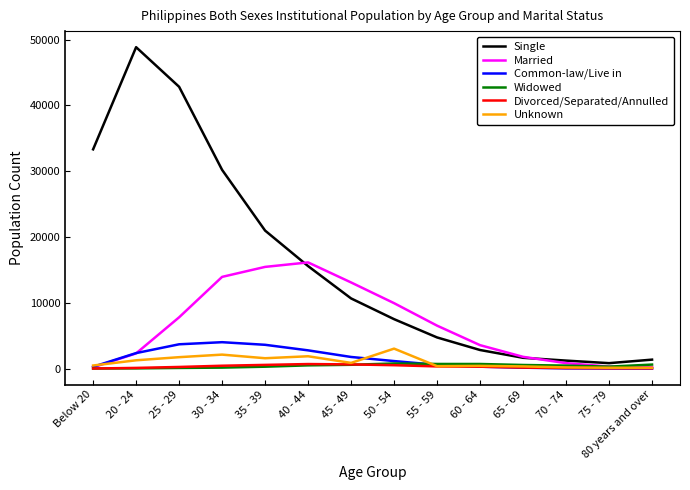

Which series has the largest range (max minus min)?

Single